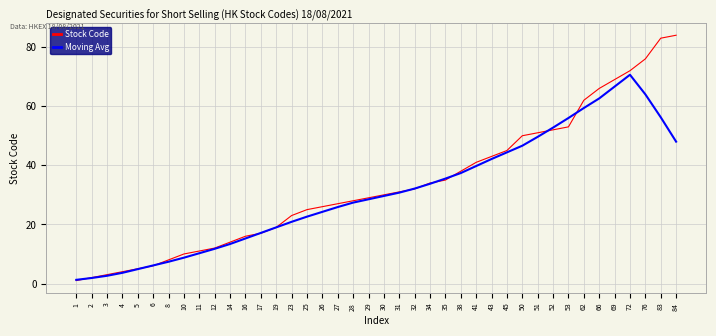

Is the value of Moving Avg at 72 greater than the value of Stock Code at 50?

Yes